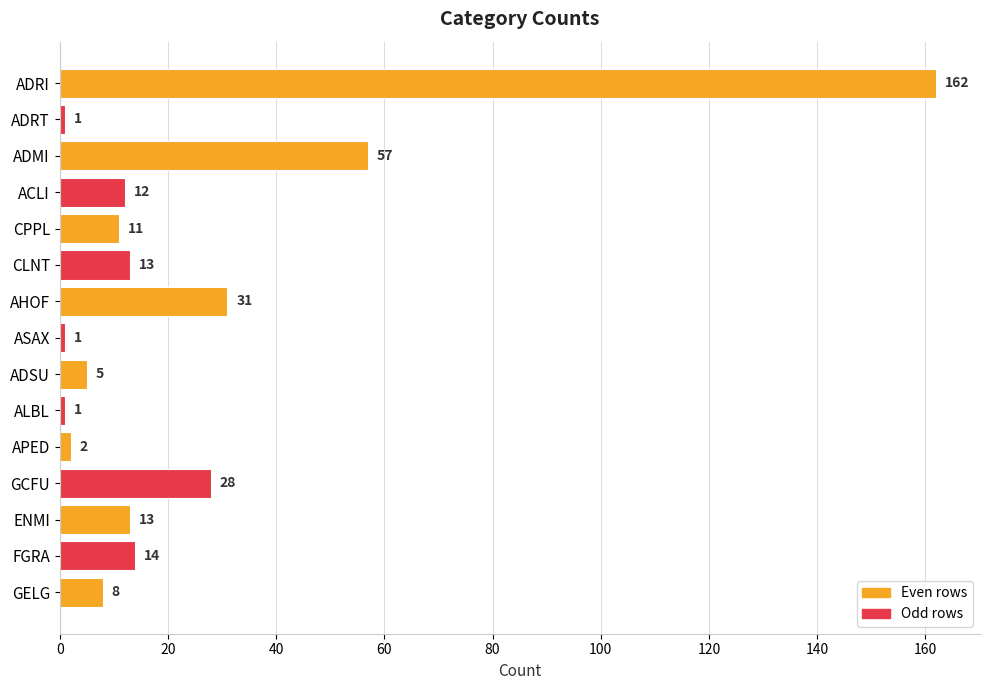

Between AHOF and CLNT, which is larger?

AHOF